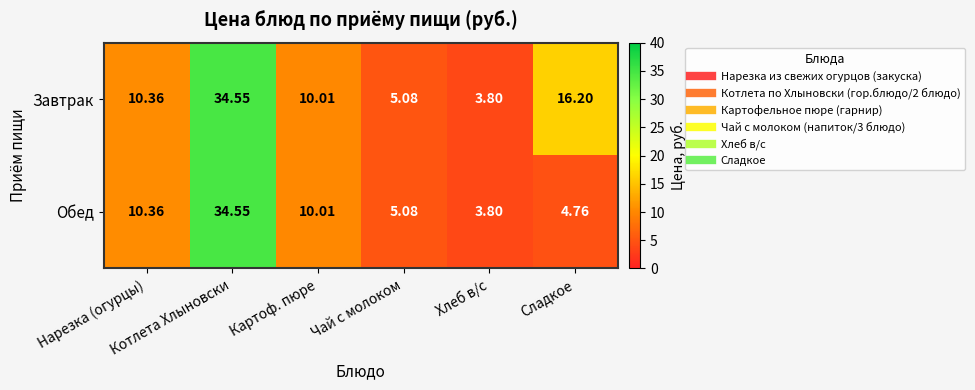

Which series has the largest total across all categories?

Завтрак